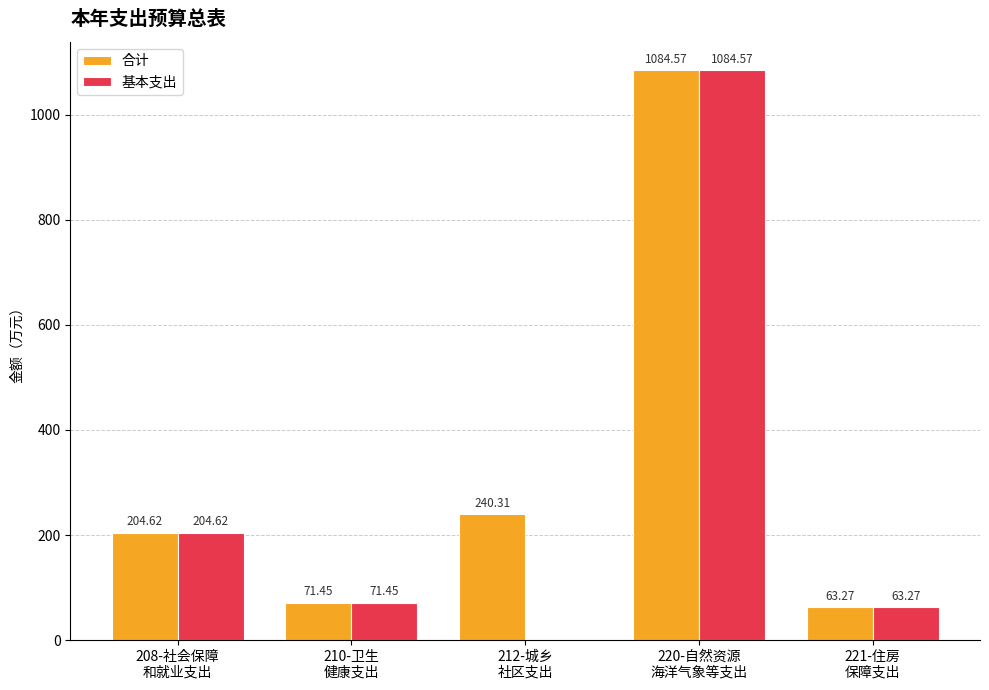

Reading right to left, transcribe all the data shown in this chart.

合计: 221-住房
保障支出=63.3	220-自然资源
海洋气象等支出=1084.6	212-城乡
社区支出=240.3	210-卫生
健康支出=71.5	208-社会保障
和就业支出=204.6
基本支出: 221-住房
保障支出=63.3	220-自然资源
海洋气象等支出=1084.6	212-城乡
社区支出=0.0	210-卫生
健康支出=71.5	208-社会保障
和就业支出=204.6